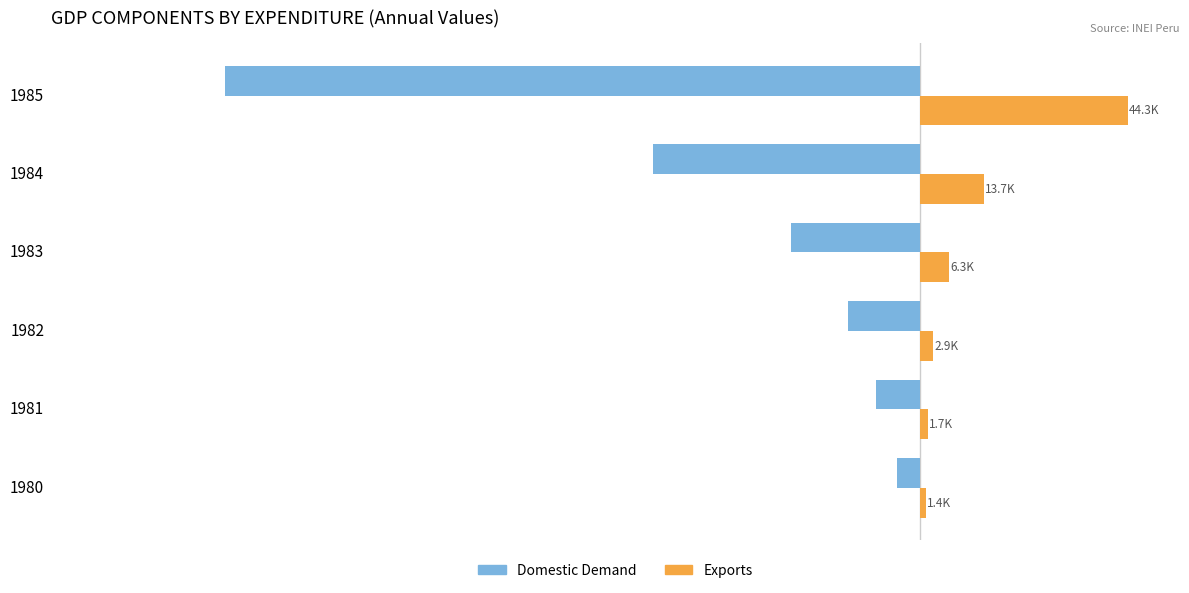

Reading left to right, list all the values displayed in this chart.

Domestic Demand: -4877.9	-9272.9	-15298.5	-27307.5	-56771.2	-147811.5
Exports: 1361.0	1725.8	2917.8	6269.6	13681.3	44308.6